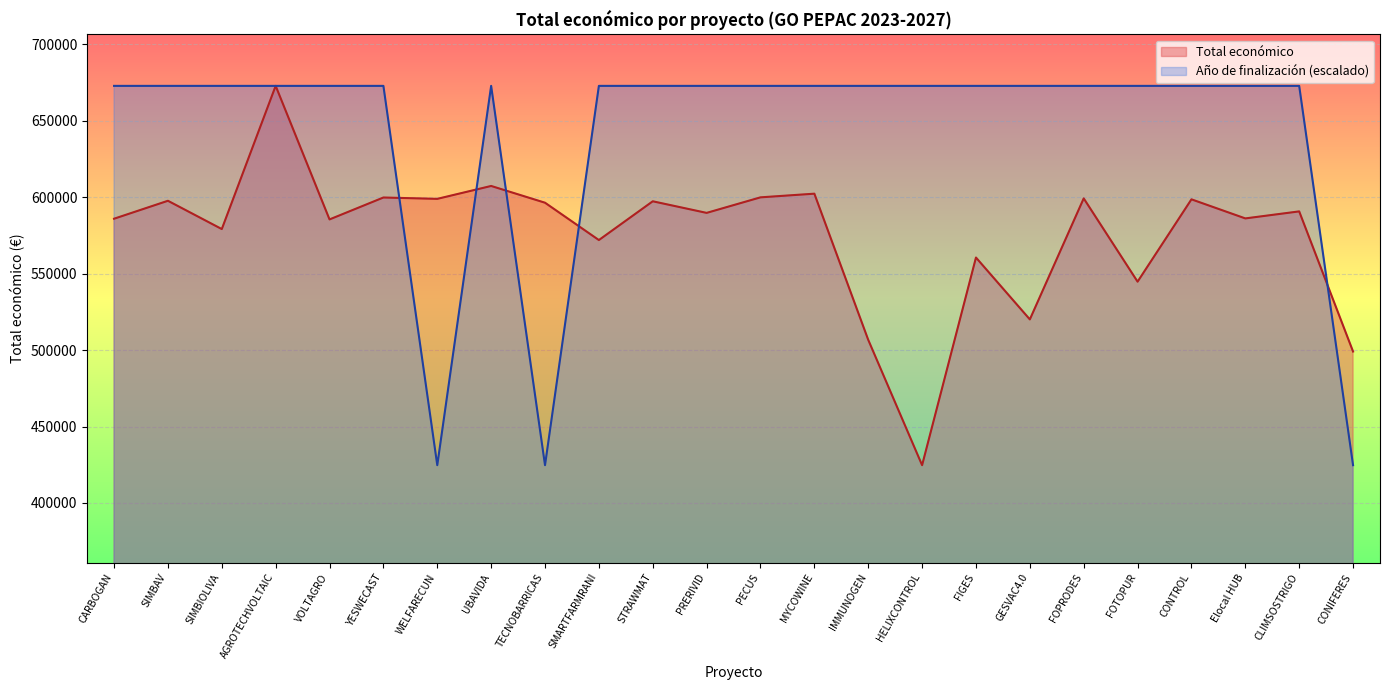

At how many categories does at least one series exceed 436477?

24